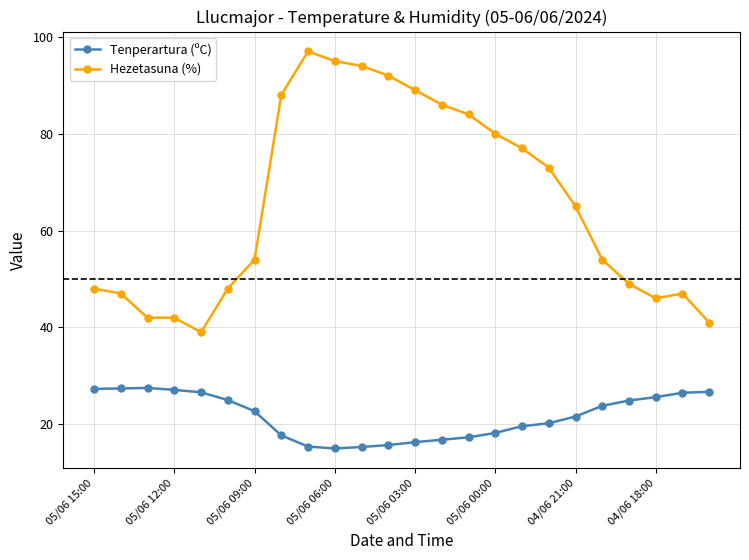

Which series has the largest range (max minus min)?

Hezetasuna (%)